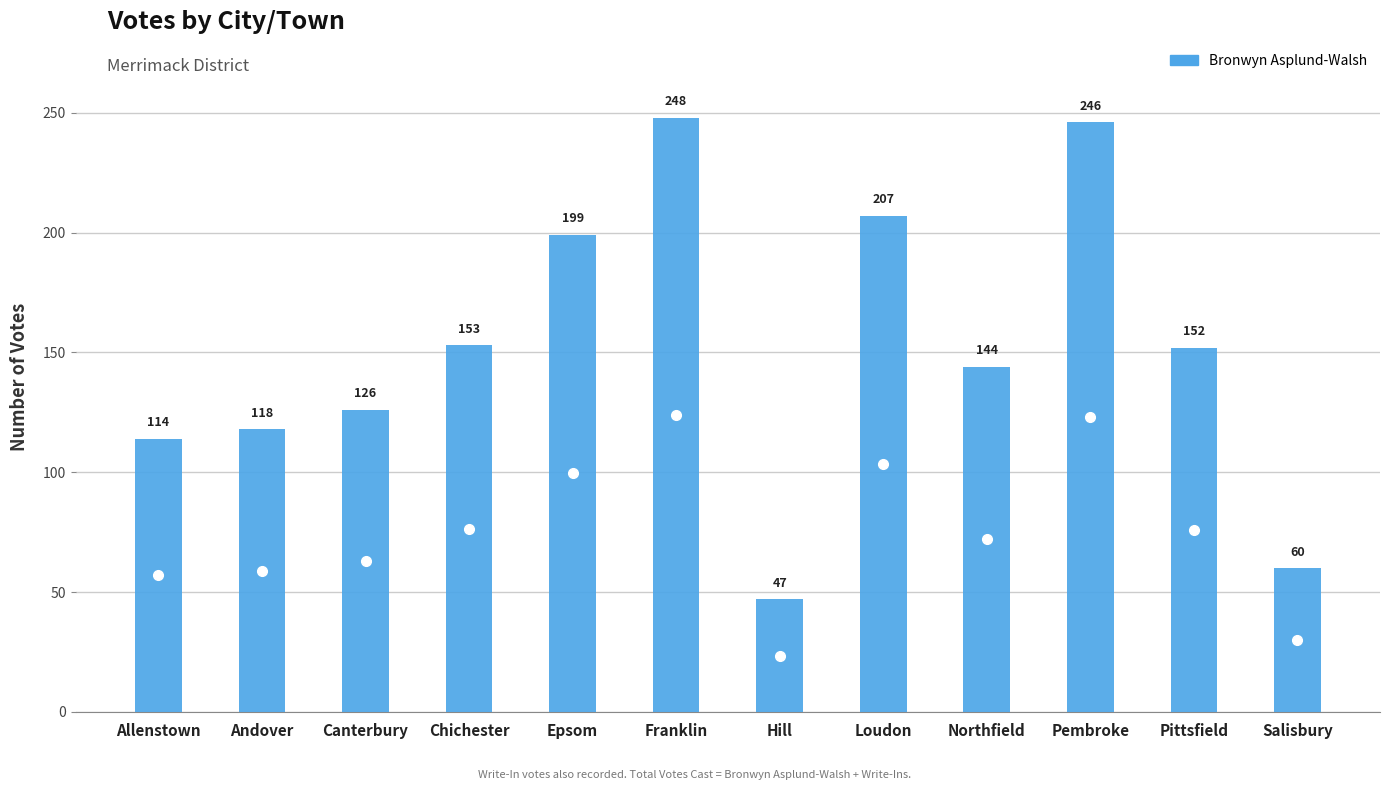

Between Pembroke and Pittsfield, which series saw the biggest shift?

Bronwyn Asplund-Walsh